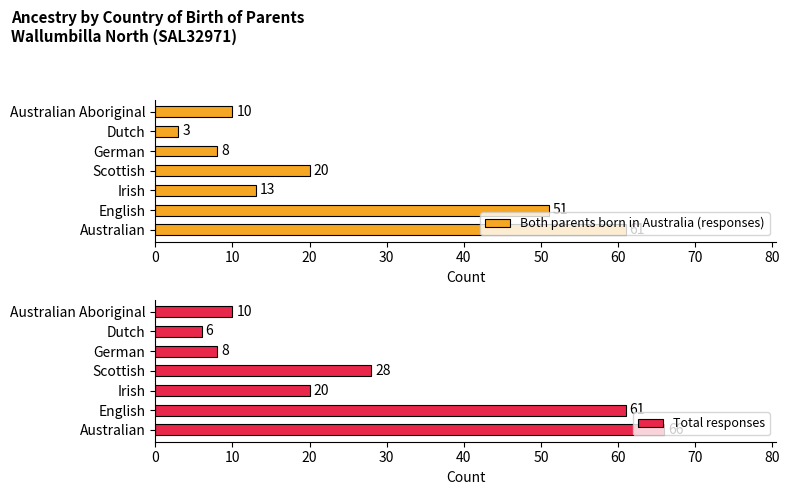

The Total responses series shows 31 at 0. True or false?

False